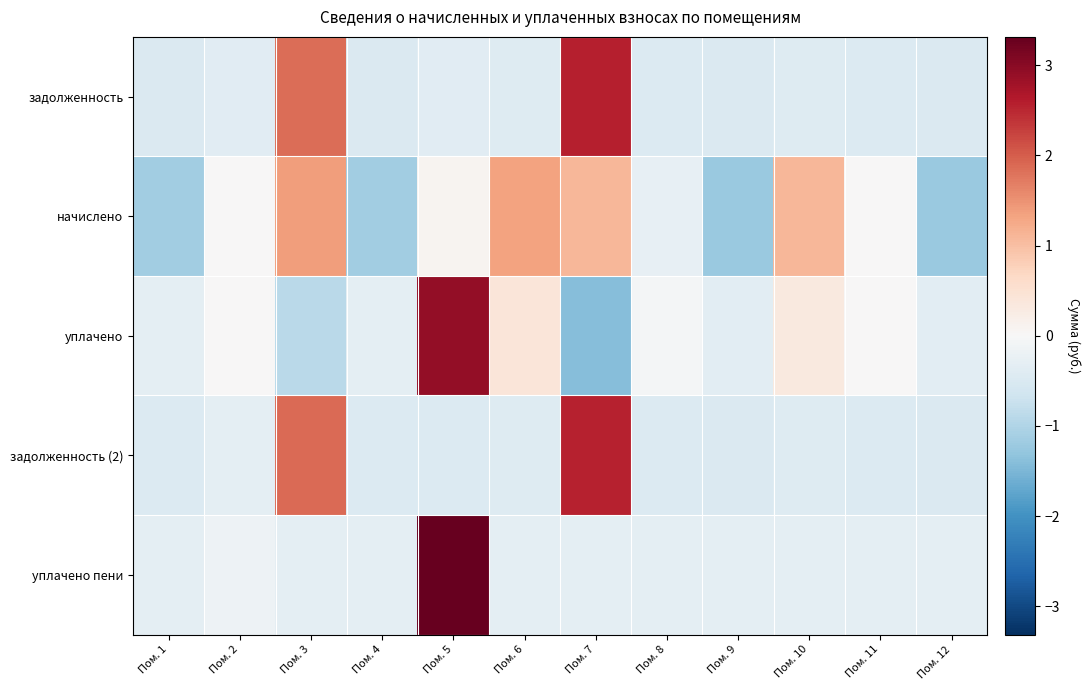

Which series has the widest spread of values?

уплачено